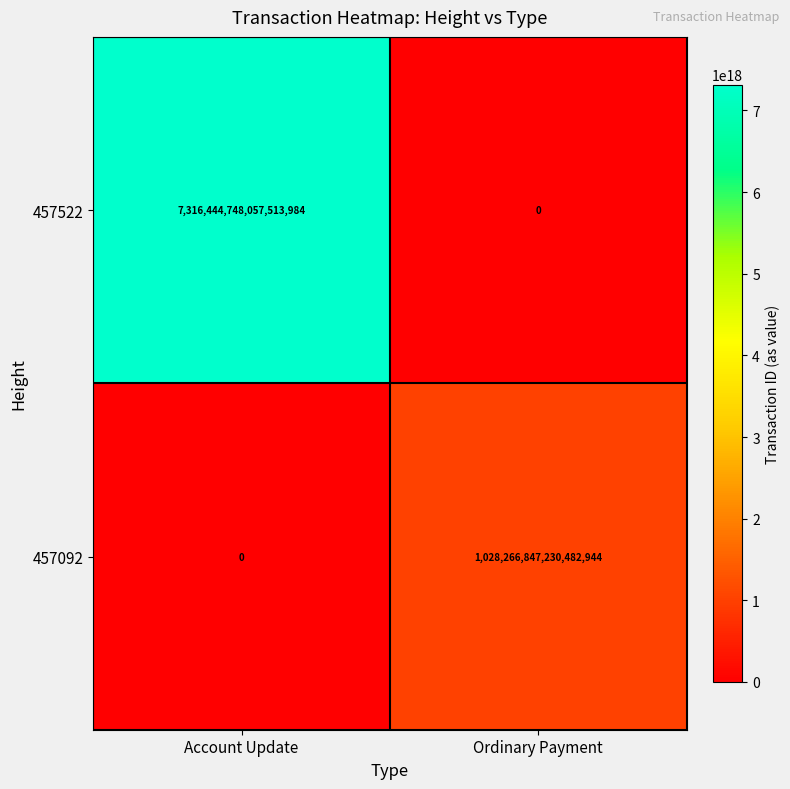

How many categories are shown in the chart?

2